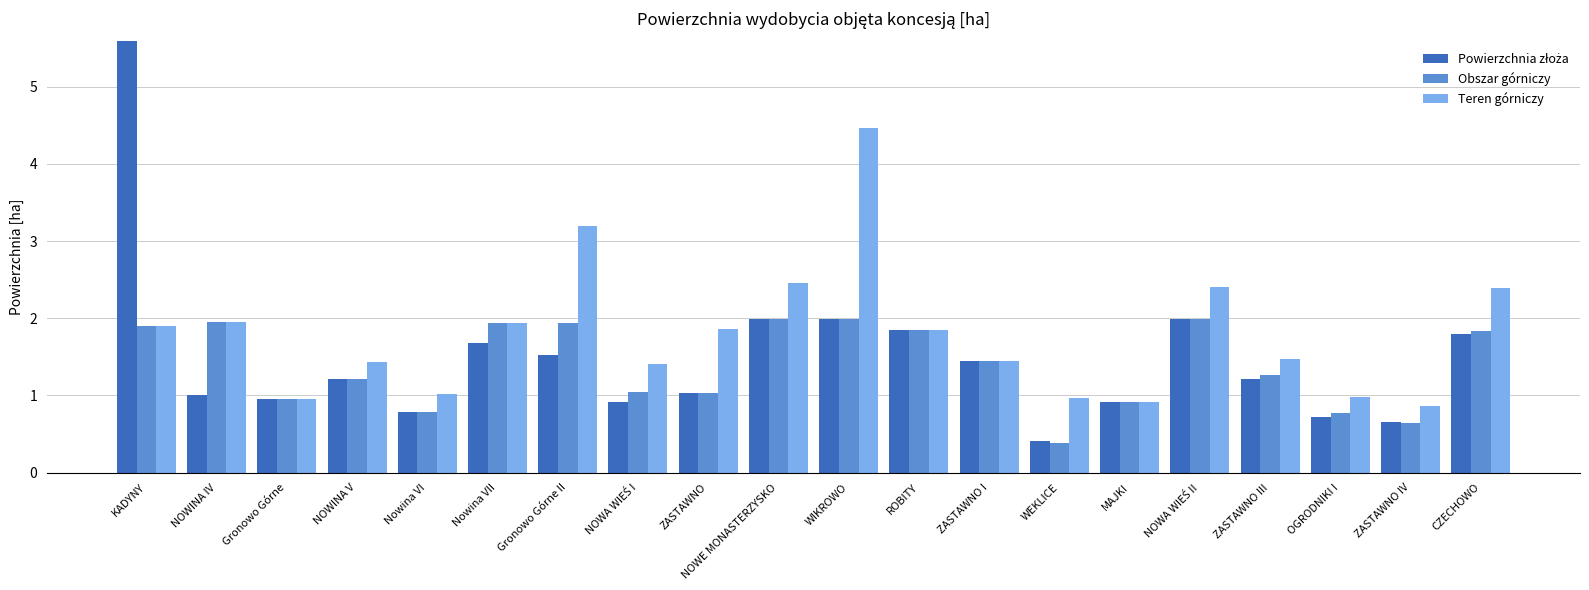

What is the total value across all series at ZASTAWNO I?

4.3